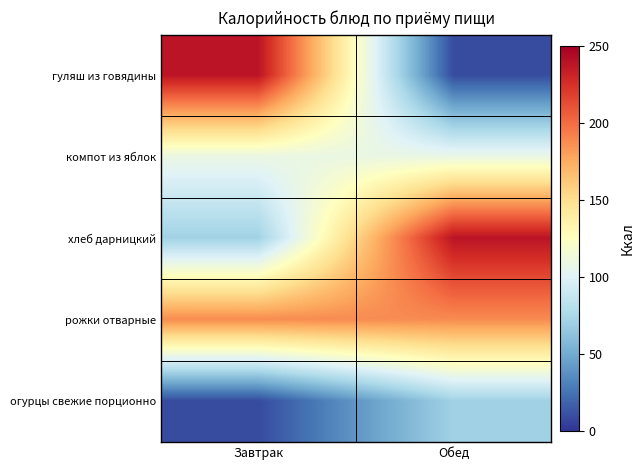

What is the smallest value displayed?

9